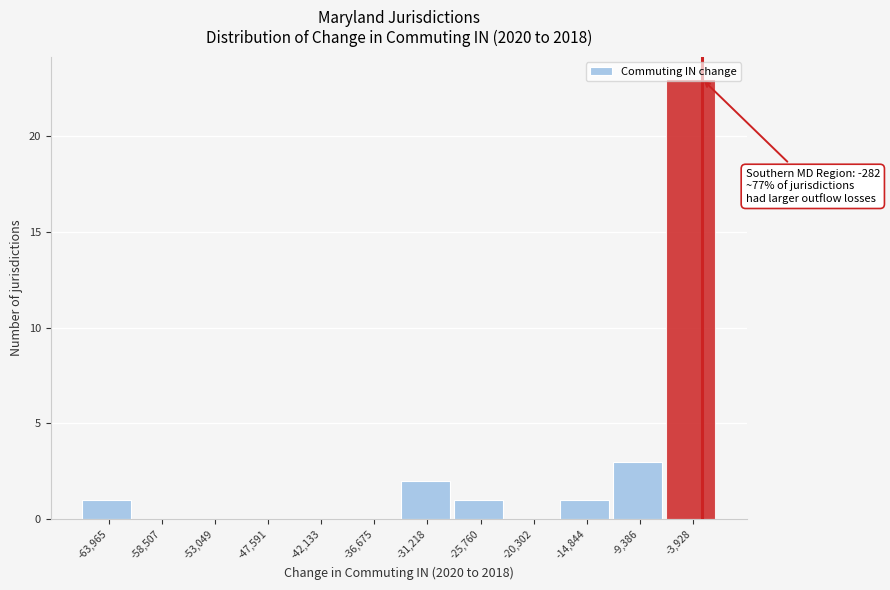

Where is the data nearest to the value 11?

-9,386